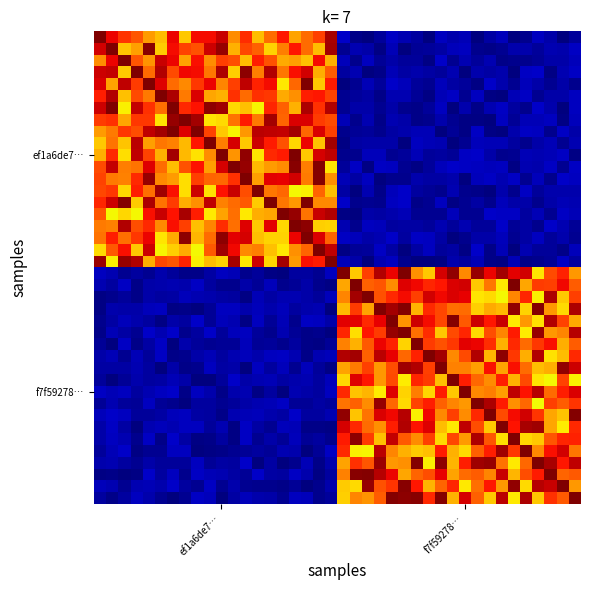

What is the greatest value displayed?

776.0